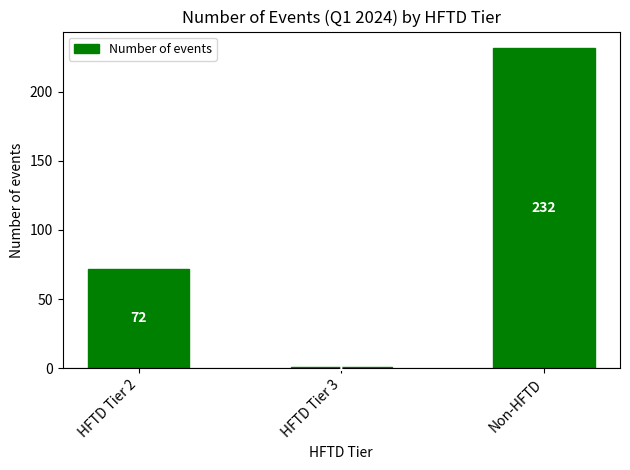

Rank the categories by value from highest to lowest.

Non-HFTD, HFTD Tier 2, HFTD Tier 3